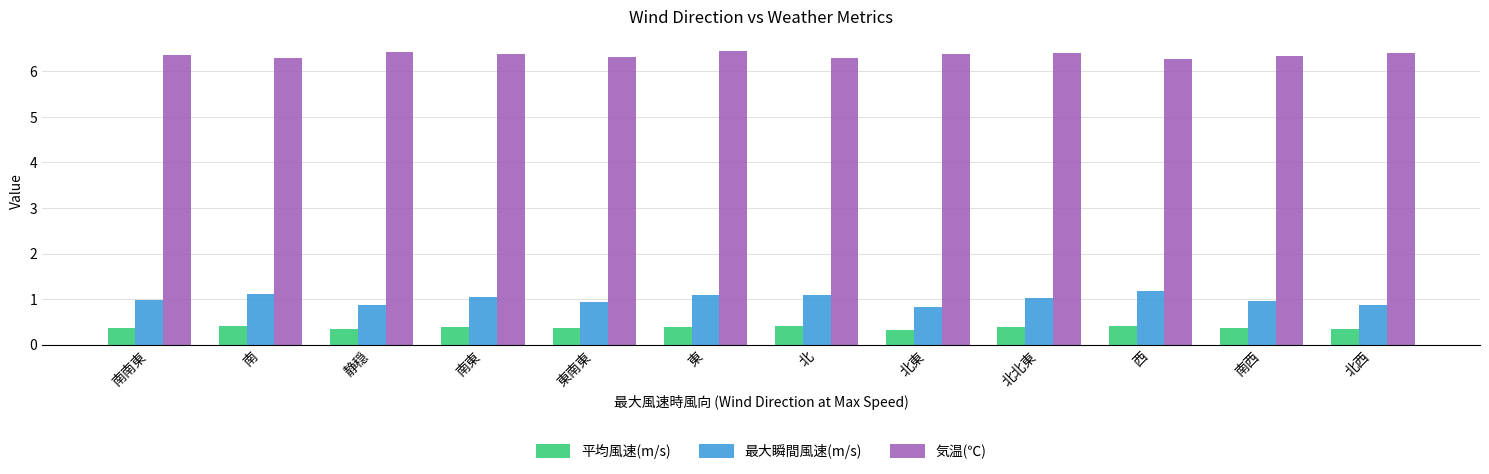

At 北東, list the series in order from smallest to largest.

平均風速(m/s), 最大瞬間風速(m/s), 気温(℃)